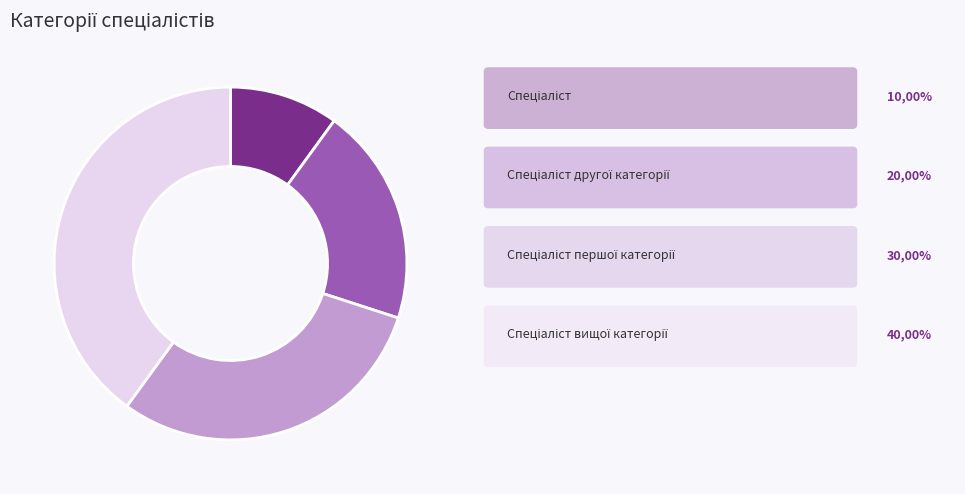

Is there a majority slice in this chart?

No